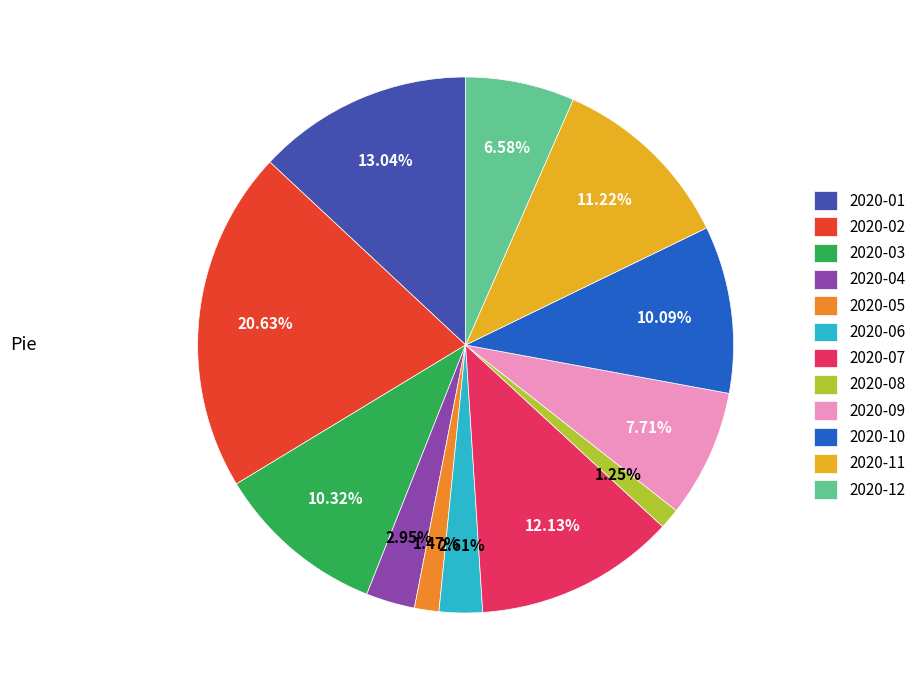

To the nearest percent, what is the combined percentage of 2020-01 and 2020-07?

25%